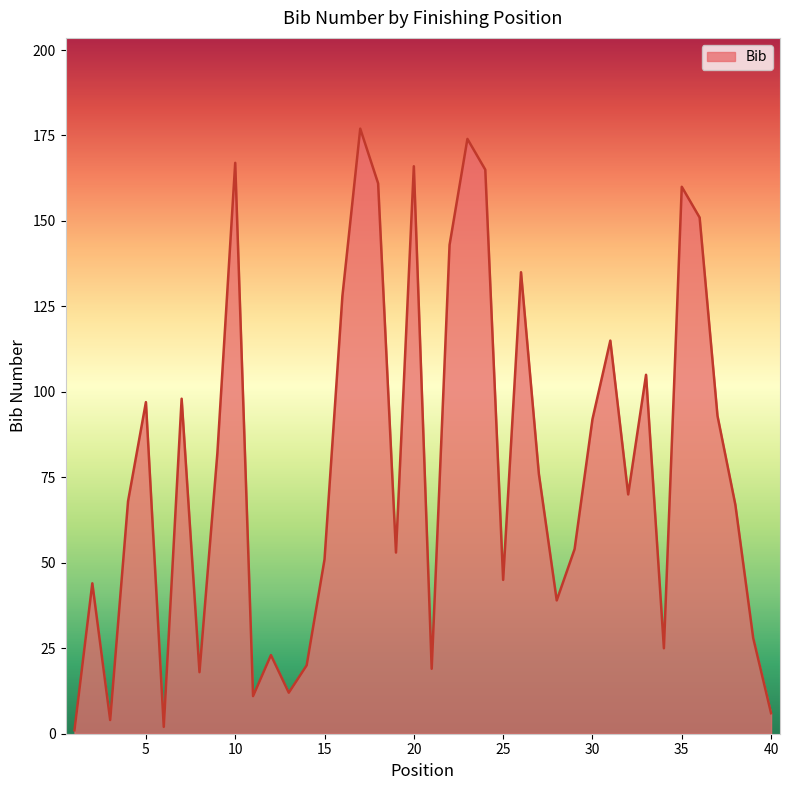

What is the sum of all values?

3145